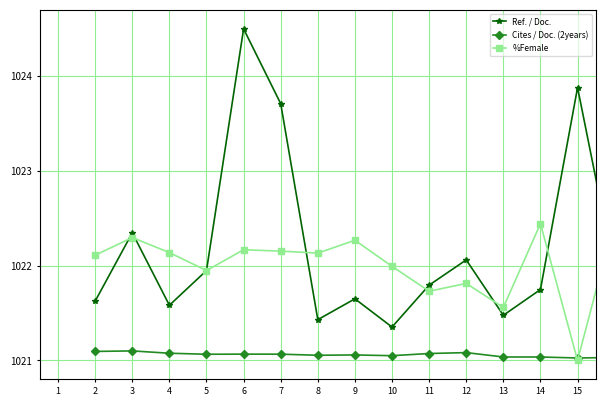

List the series in order of their peak value, lowest first.

Cites / Doc. (2years), %Female, Ref. / Doc.